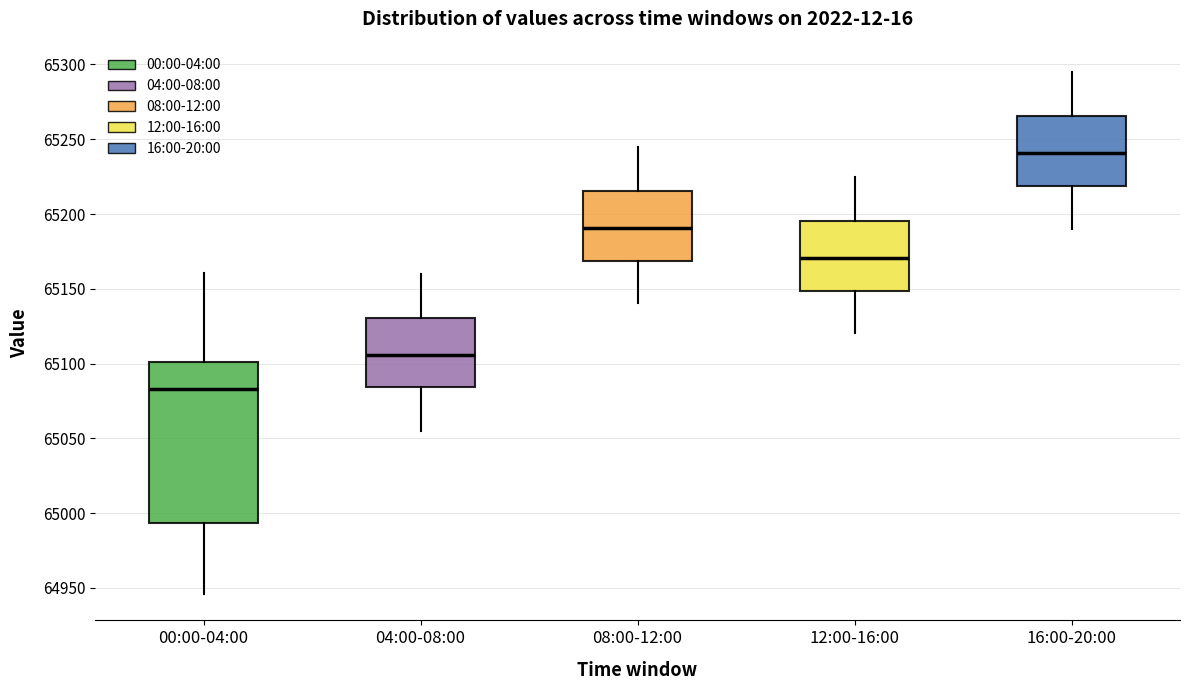

Where does the upper whisker of the box for 12:00-16:00 end on the y-axis? The values are not printed on the chart, so give them approximately, as read against the axis.

65225